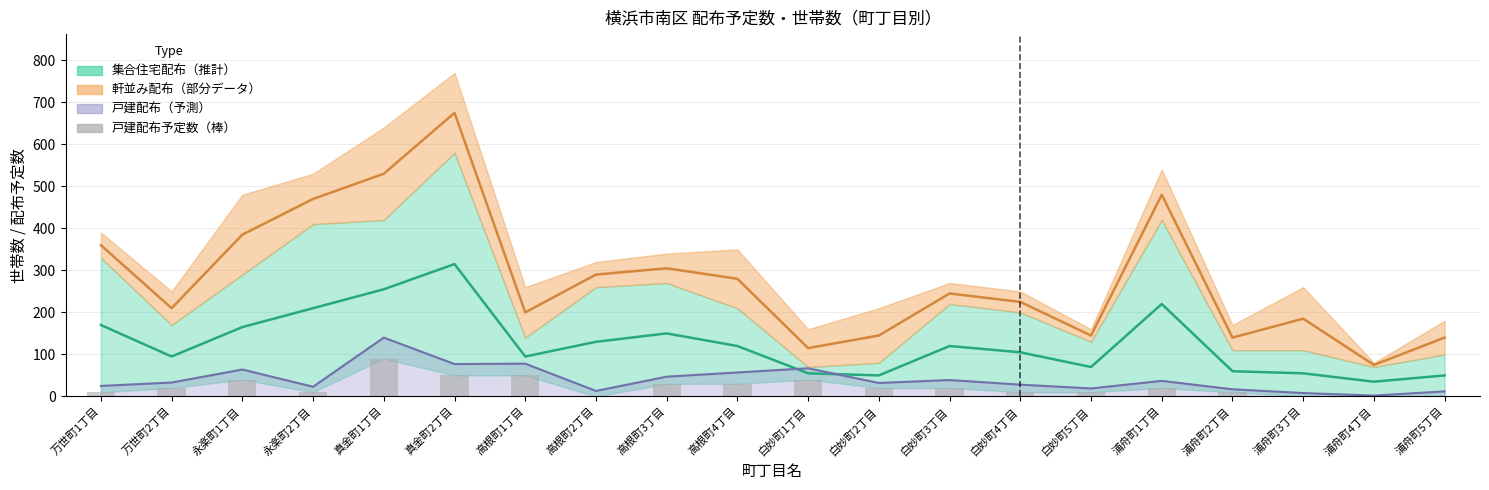

The value at 浦舟町2丁目 is 10. True or false?

True